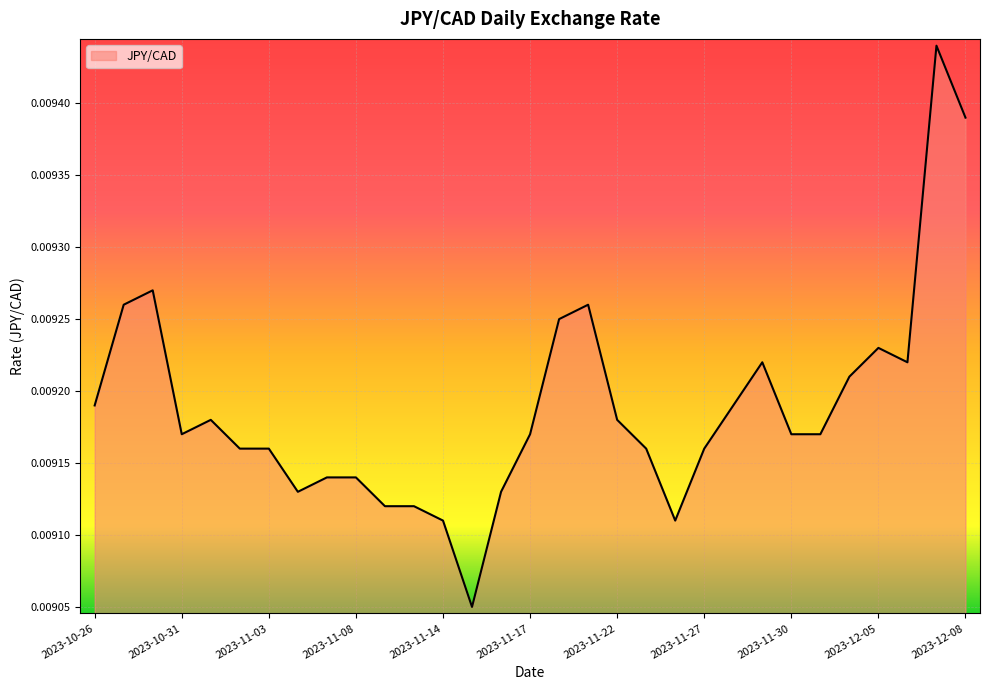

What is the label of the 11th point from the right?

2023-11-24